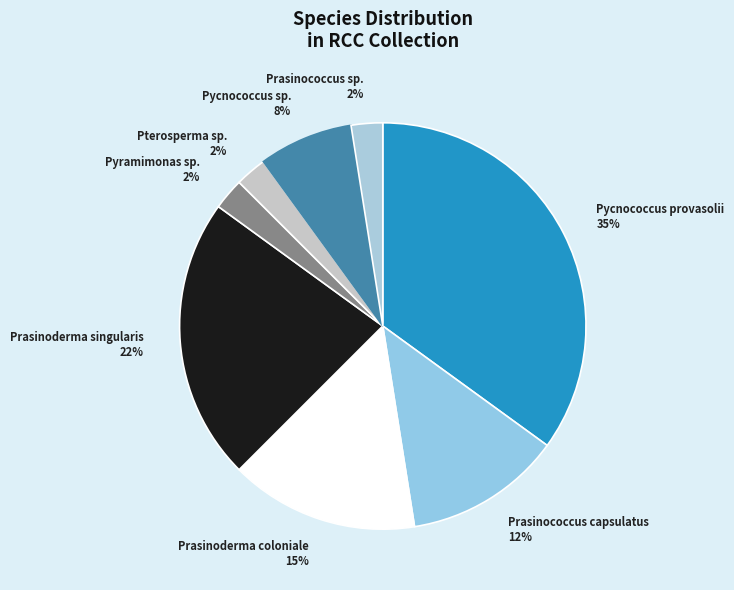

Between Pycnococcus provasolii 35% and Prasinococcus sp. 2%, which is larger?

Pycnococcus provasolii 35%